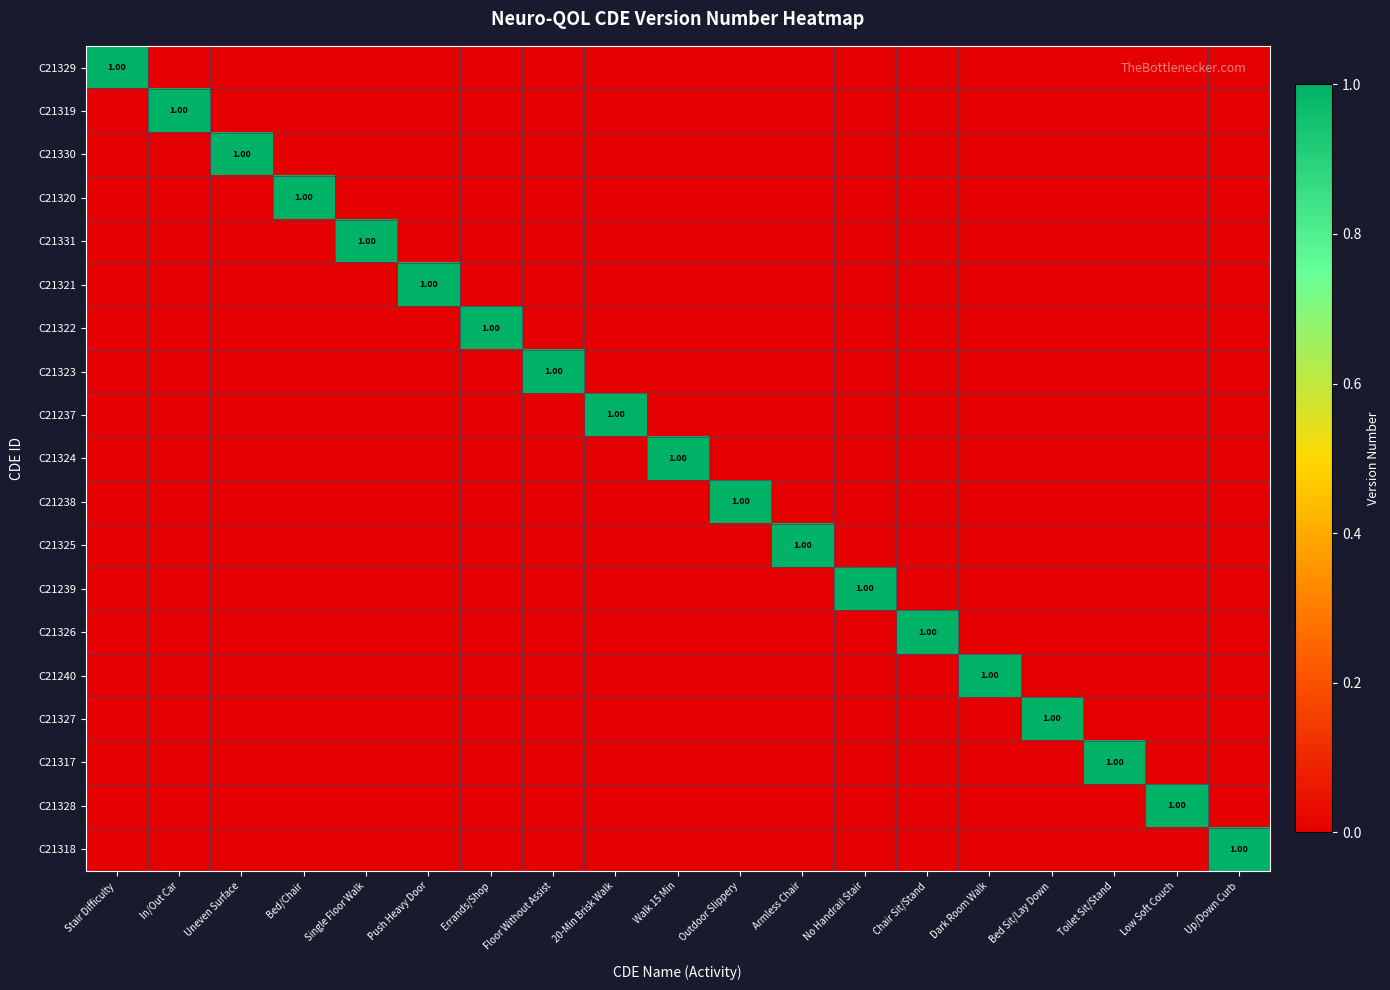

Which label corresponds to the smallest value in the chart?

In/Out Car